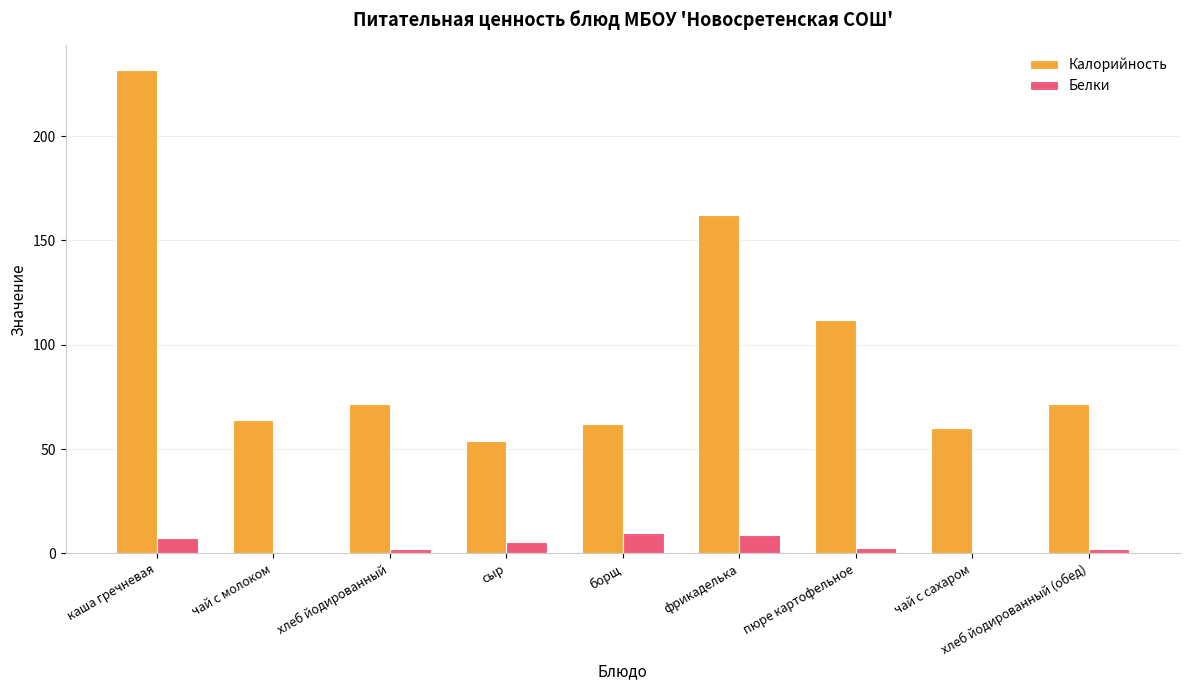

Between каша гречневая and борщ, which series saw the biggest shift?

Калорийность